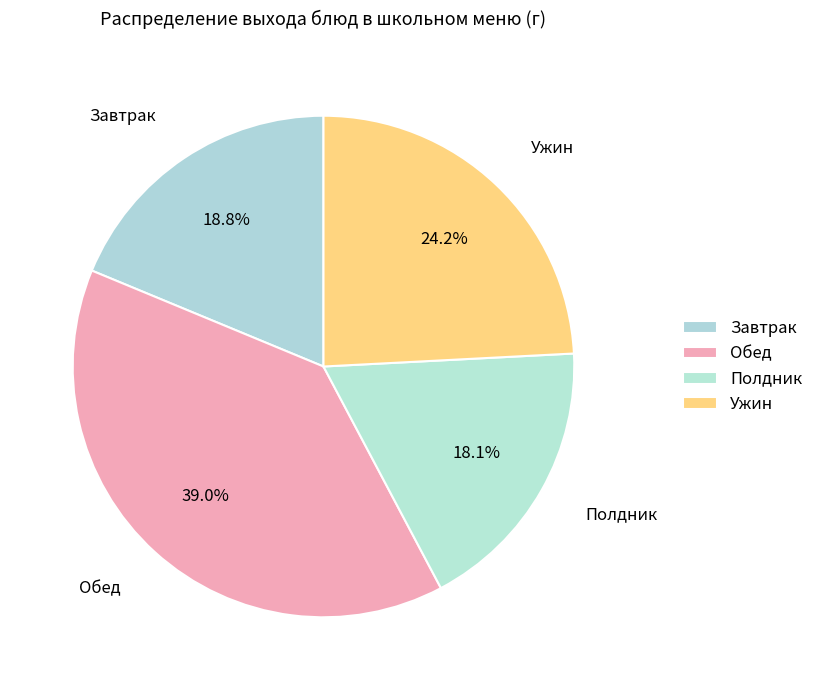

Is there a majority slice in this chart?

No